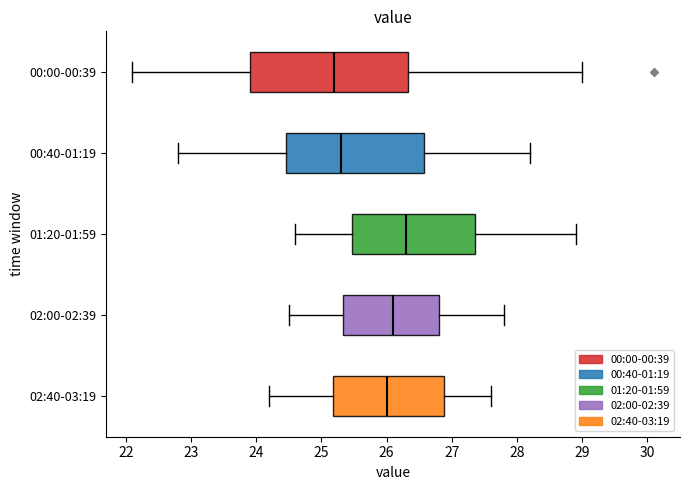

Reading bottom to top, read every box against the x-axis: the position of its median line, the range the box covers, and the ends of its whiskers. The values are not printed on the chart, so give them approximately, as read against the axis.

02:40-03:19: median 26.0, box 25.2 to 26.9, whiskers 24.2 to 27.6
02:00-02:39: median 26.1, box 25.3 to 26.8, whiskers 24.5 to 27.8
01:20-01:59: median 26.3, box 25.5 to 27.4, whiskers 24.6 to 28.9
00:40-01:19: median 25.3, box 24.5 to 26.6, whiskers 22.8 to 28.2
00:00-00:39: median 25.2, box 23.9 to 26.3, whiskers 22.1 to 29.0